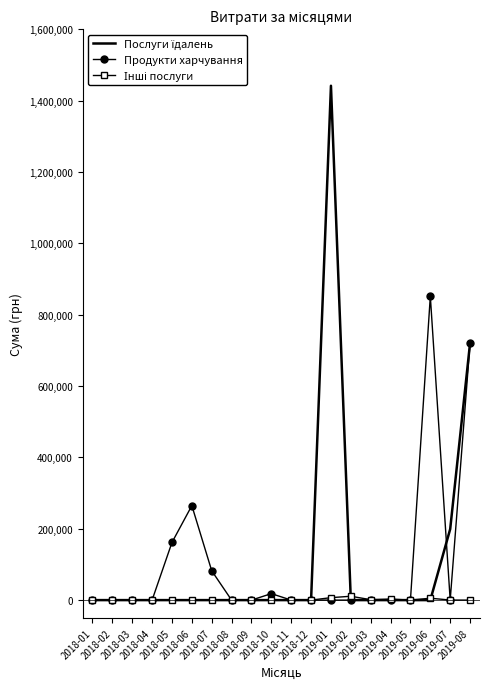

What is the highest value of the Продукти харчування series?

851723.4